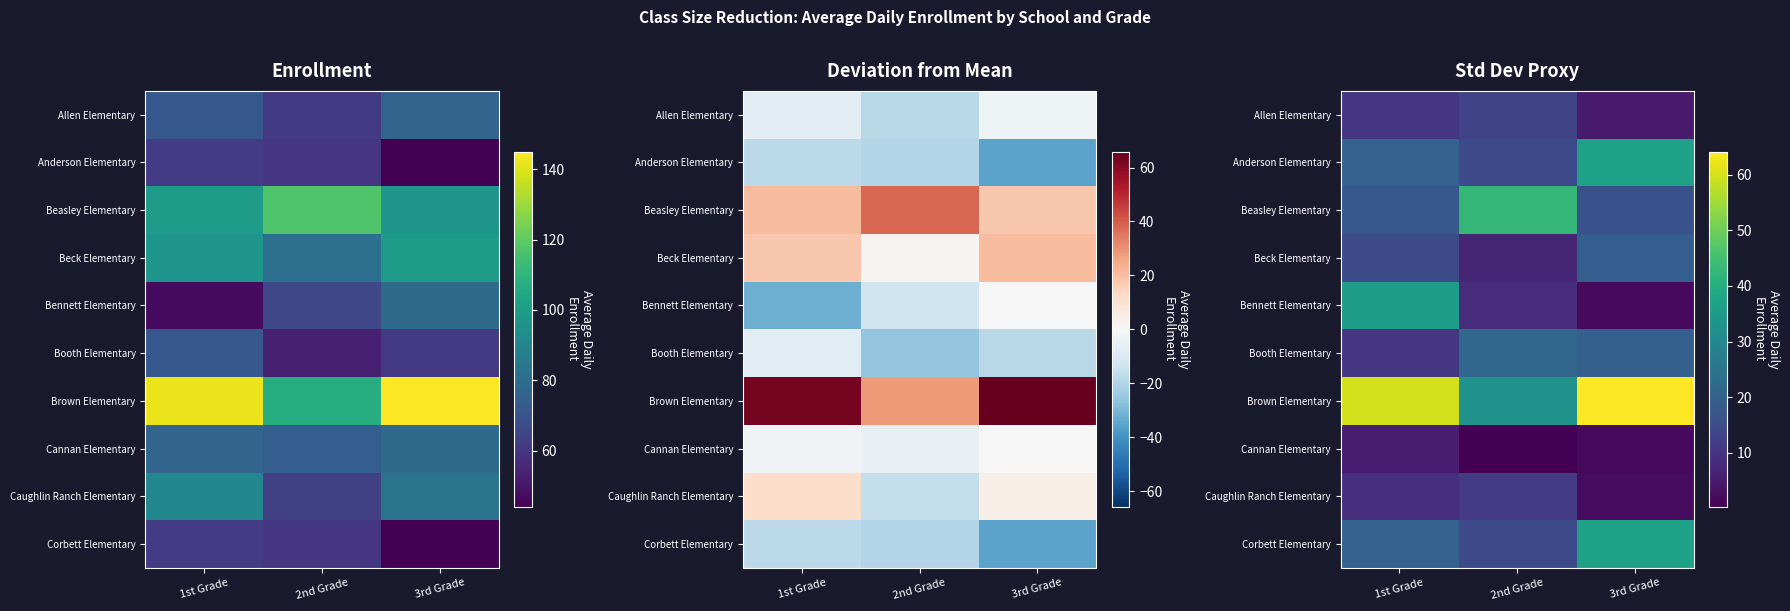

The value of Corbett Elementary at 2nd Grade is 3.5. True or false?

False